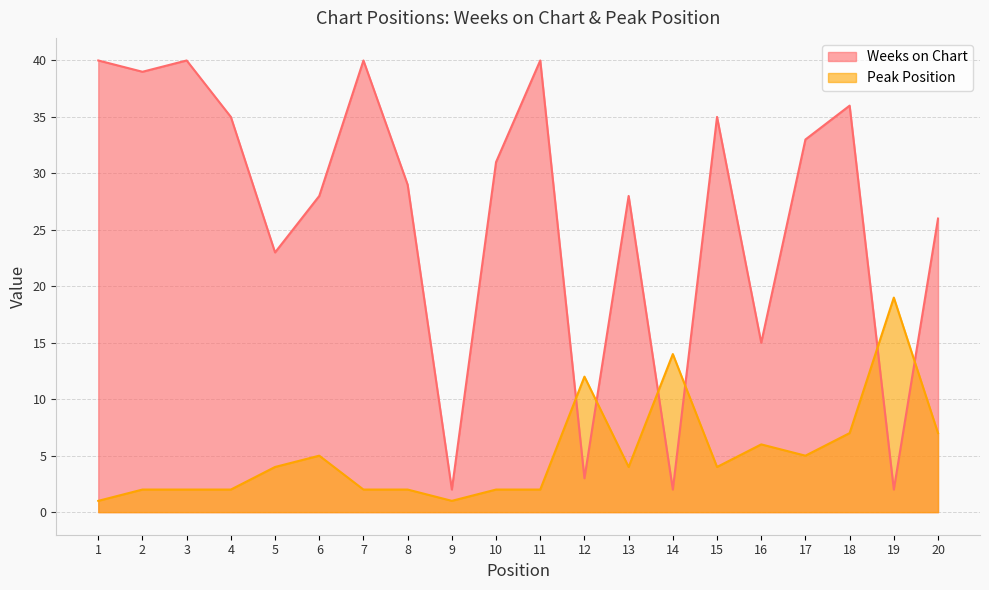

What is the maximum value shown in the chart?

40